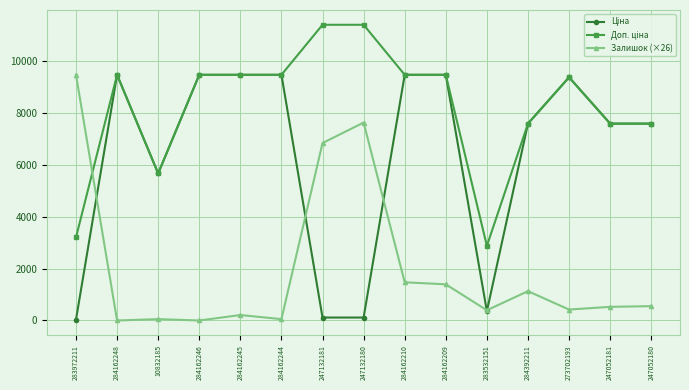

How many values in the Залишок (×26) series are below 526?

7